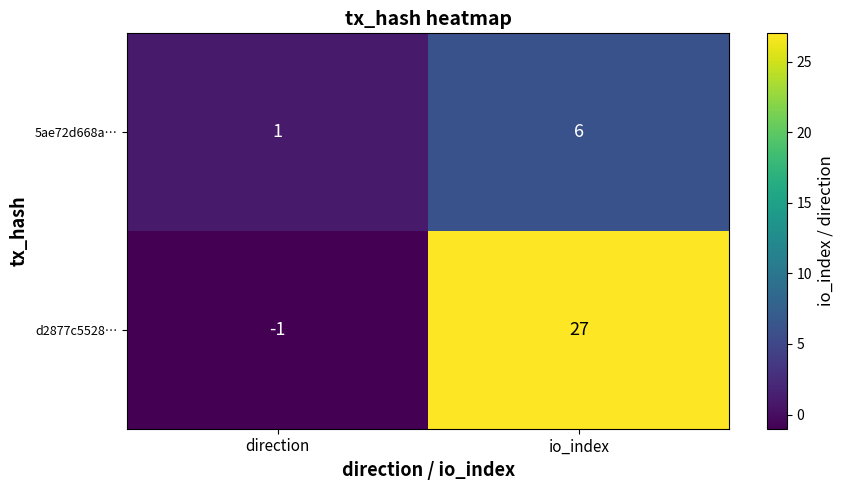

What is the difference between the d2877c5528… values at io_index and direction?

28